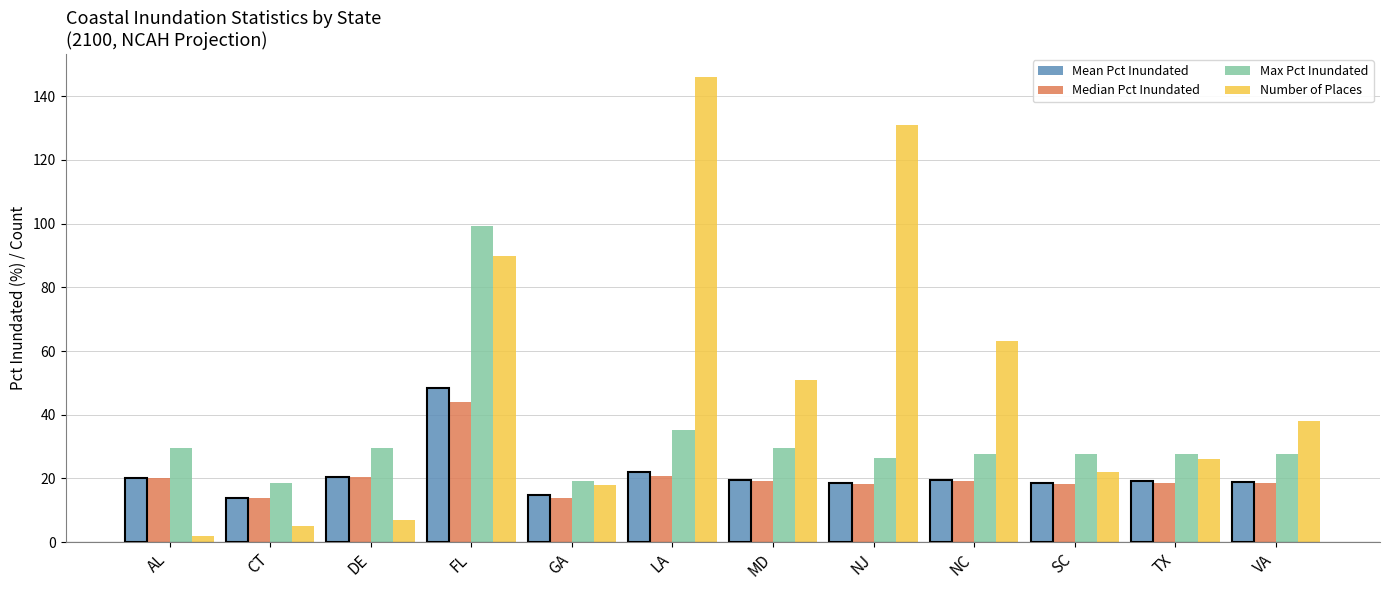

What is the minimum value for Max Pct Inundated?

18.5